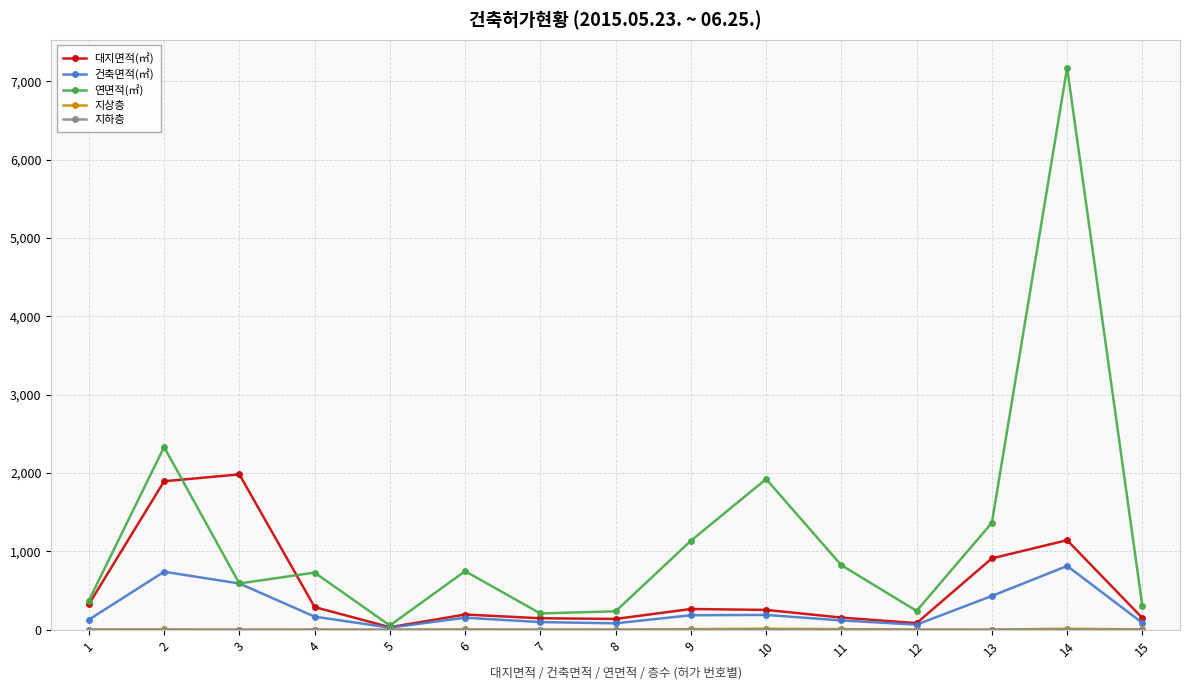

What is the spread (max minus min) of values at 3?

1984.0